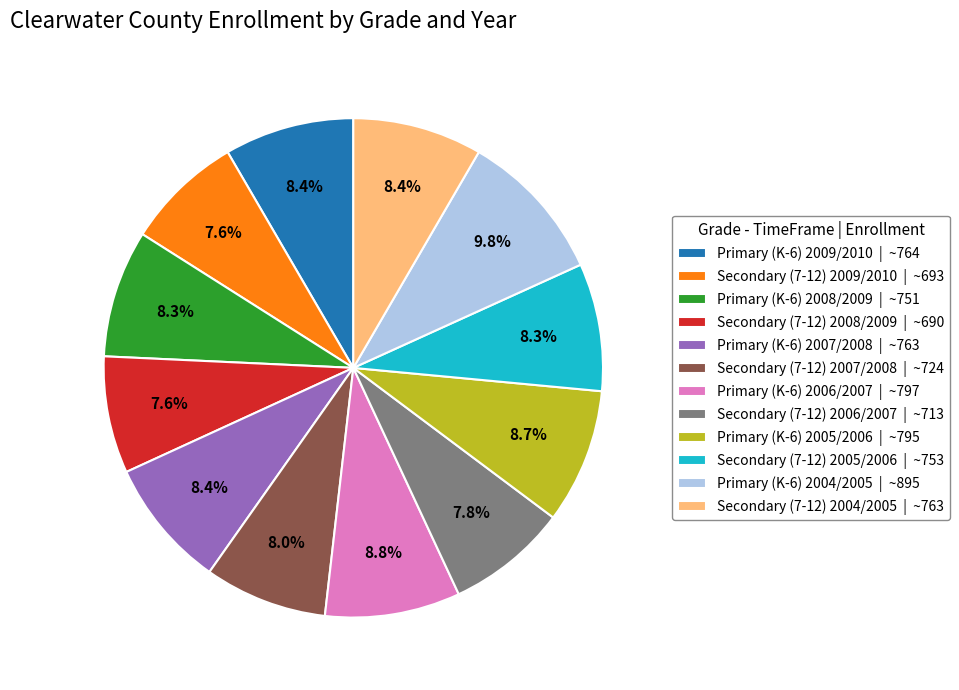

Combined, do Secondary (7-12) 2009/2010 and Primary (K-6) 2004/2005 account for over 50%?

No